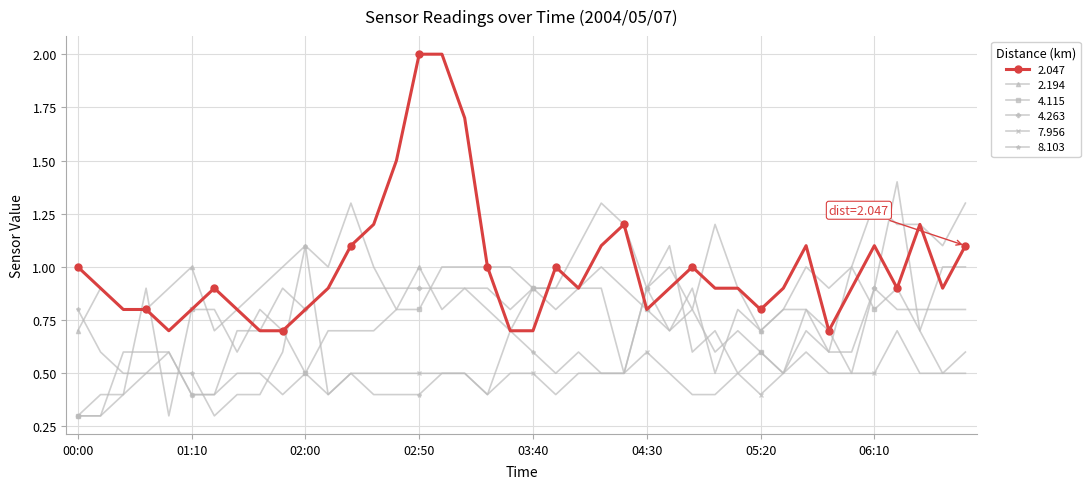

Which series has the largest range (max minus min)?

2.047